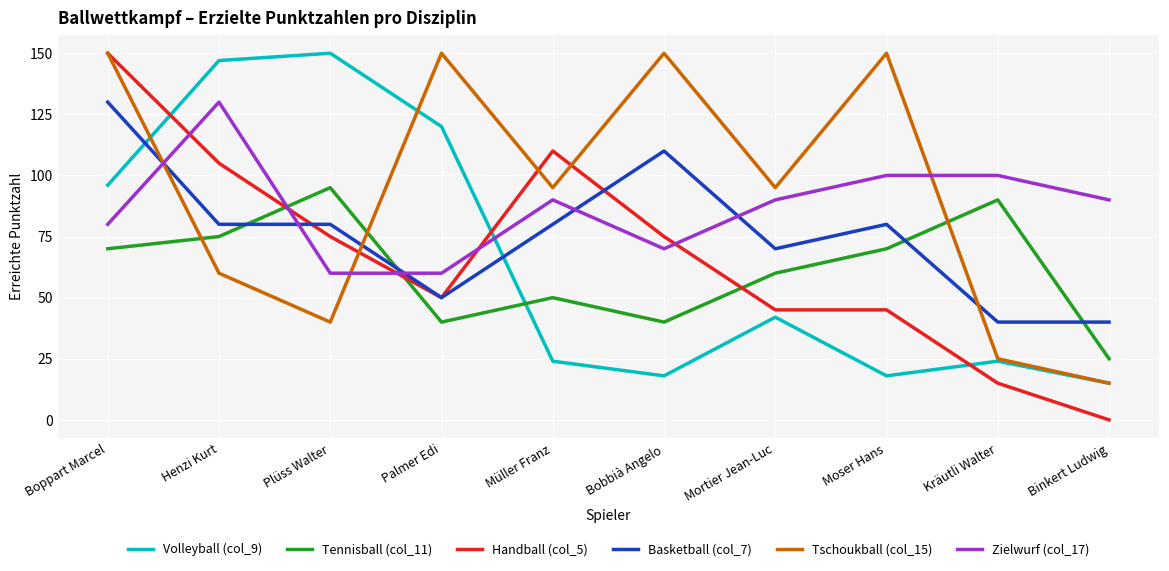

Is the value of Tennisball (col_11) at Müller Franz greater than the value of Volleyball (col_9) at Müller Franz?

Yes